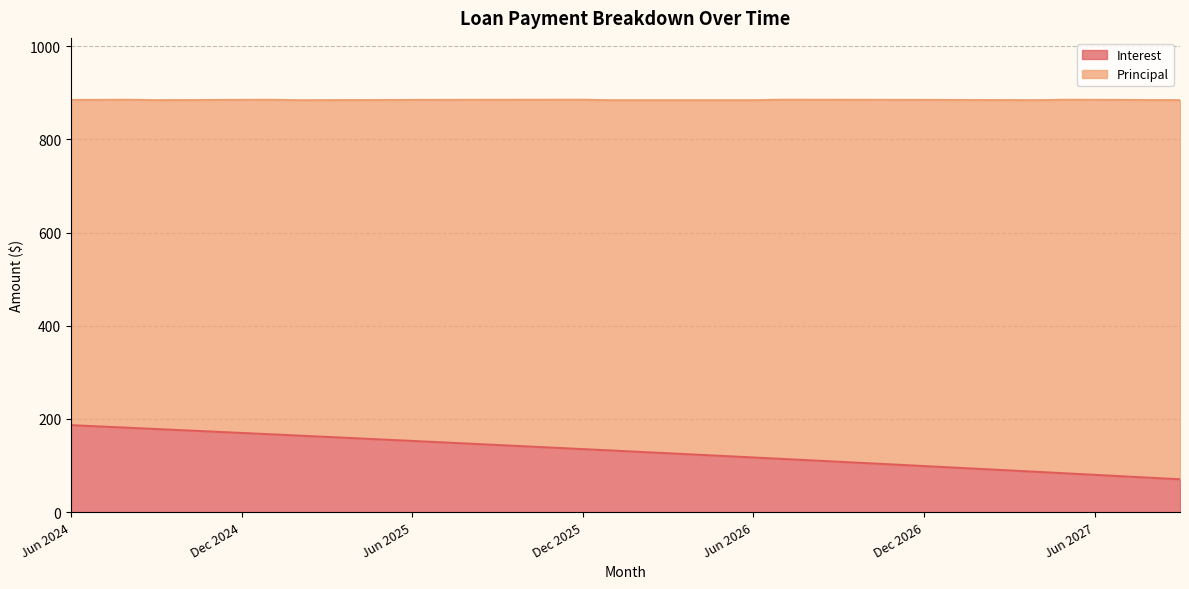

List the labels in order of value, smallest first.

Sep 2027, Aug 2027, Jul 2027, Jun 2027, May 2027, Apr 2027, Mar 2027, Feb 2027, Jan 2027, Dec 2026, Nov 2026, Oct 2026, Sep 2026, Aug 2026, Jul 2026, Jun 2026, May 2026, Apr 2026, Mar 2026, Feb 2026, Jan 2026, Dec 2025, Nov 2025, Oct 2025, Sep 2025, Aug 2025, Jul 2025, Jun 2025, May 2025, Apr 2025, Mar 2025, Feb 2025, Jan 2025, Dec 2024, Nov 2024, Oct 2024, Sep 2024, Aug 2024, Jul 2024, Jun 2024